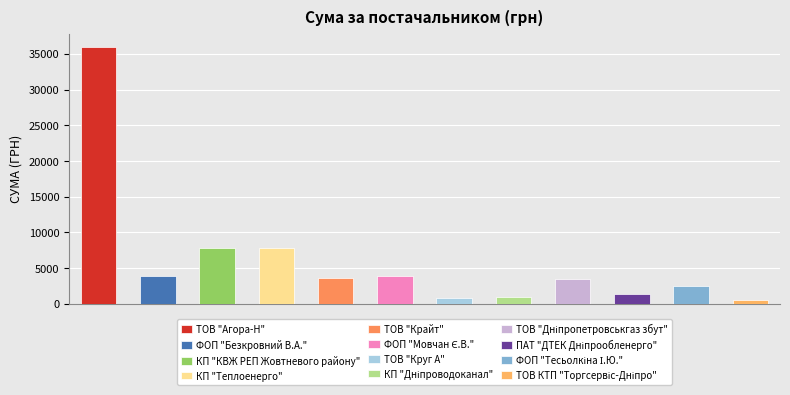

The value at ТОВ "Крайт" is 2462.5. True or false?

False